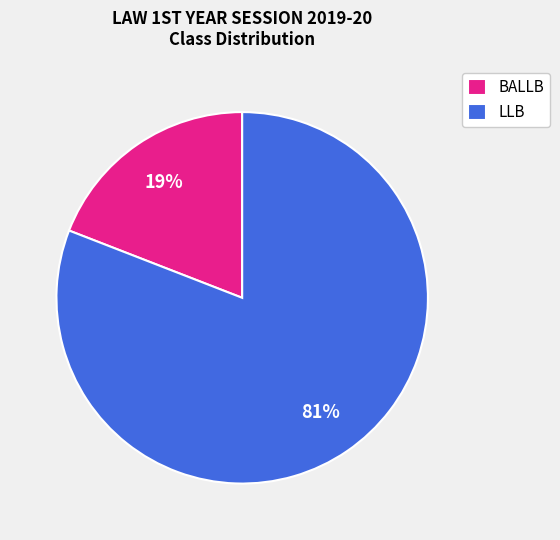

Which category has the smallest portion of the pie?

BALLB